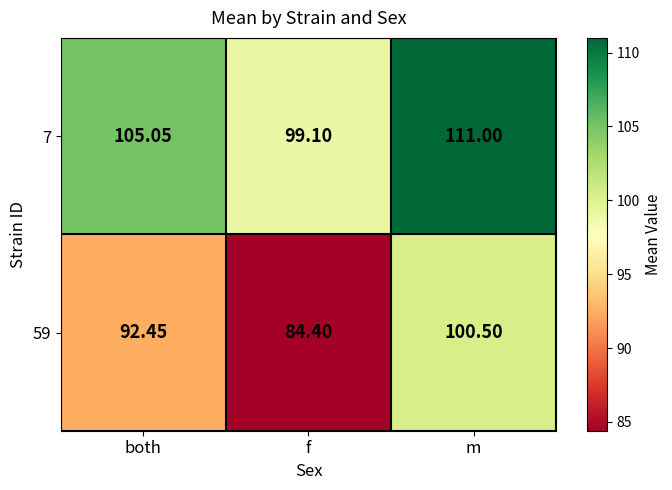

At which category is the sum across all series the highest?

m